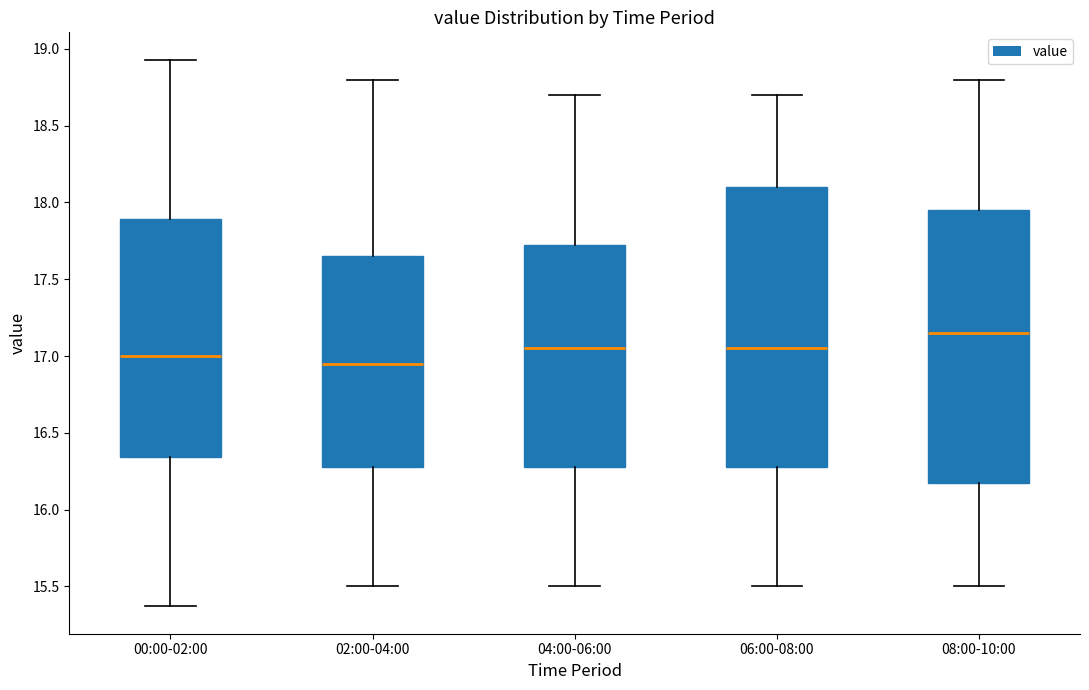

Reading left to right, transcribe this box plot: for each box, give where its median line is, the range the box spans, and where its two whiskers end, as read against the y-axis. The values are not printed on the chart, so give them approximately, as read against the axis.

00:00-02:00: median 17.00, box 16.35 to 17.90, whiskers 15.35 to 18.95
02:00-04:00: median 16.95, box 16.30 to 17.65, whiskers 15.50 to 18.80
04:00-06:00: median 17.05, box 16.30 to 17.75, whiskers 15.50 to 18.70
06:00-08:00: median 17.05, box 16.30 to 18.10, whiskers 15.50 to 18.70
08:00-10:00: median 17.15, box 16.20 to 17.95, whiskers 15.50 to 18.80